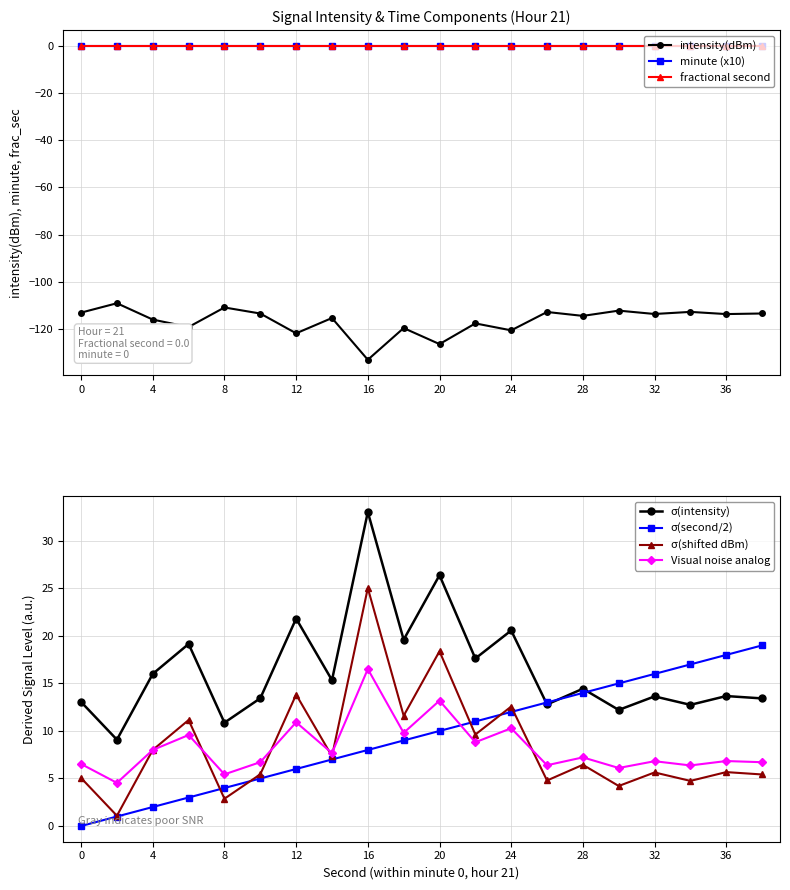

True or false: σ(intensity) and Visual noise analog cross at least once.

False